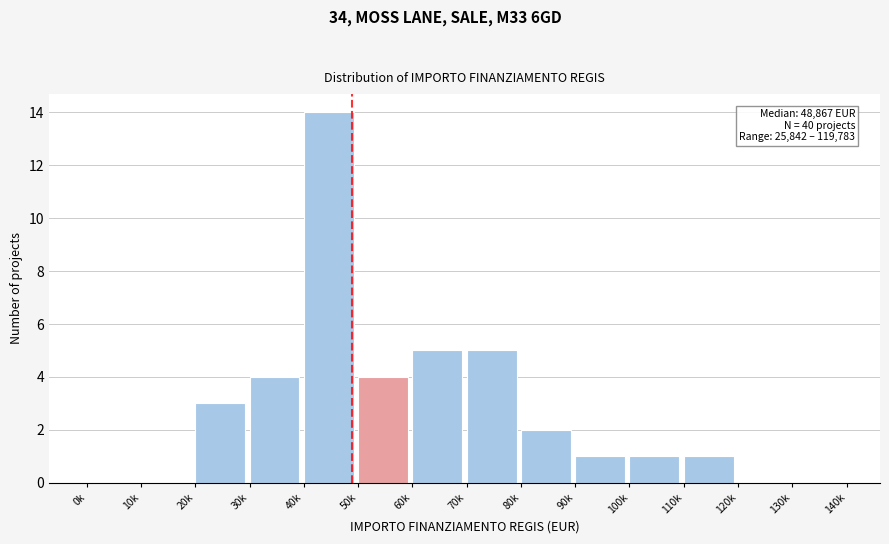

Reading left to right, what are all the values shown in this chart?

0k=0	10k=0	20k=3	30k=4	40k=14	50k=4	60k=5	70k=5	80k=2	90k=1	100k=1	110k=1	120k=0	130k=0